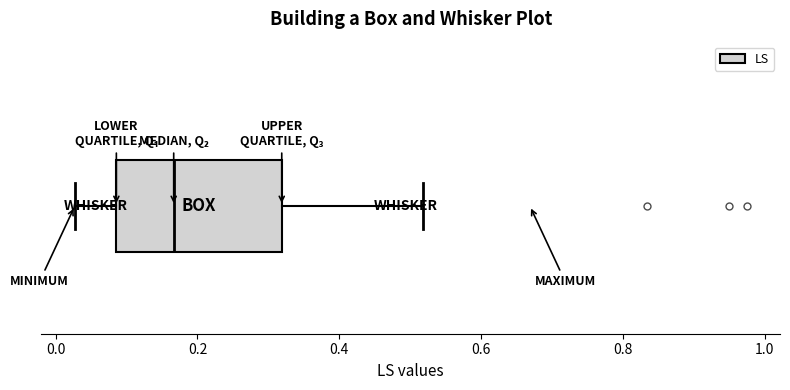

Transcribe this box plot: give where the median line is, the range the box spans, and where the two whiskers end, as read against the x-axis. The values are not printed on the chart, so give them approximately, as read against the axis.

median 0.16, box 0.08 to 0.32, whiskers 0.02 to 0.52